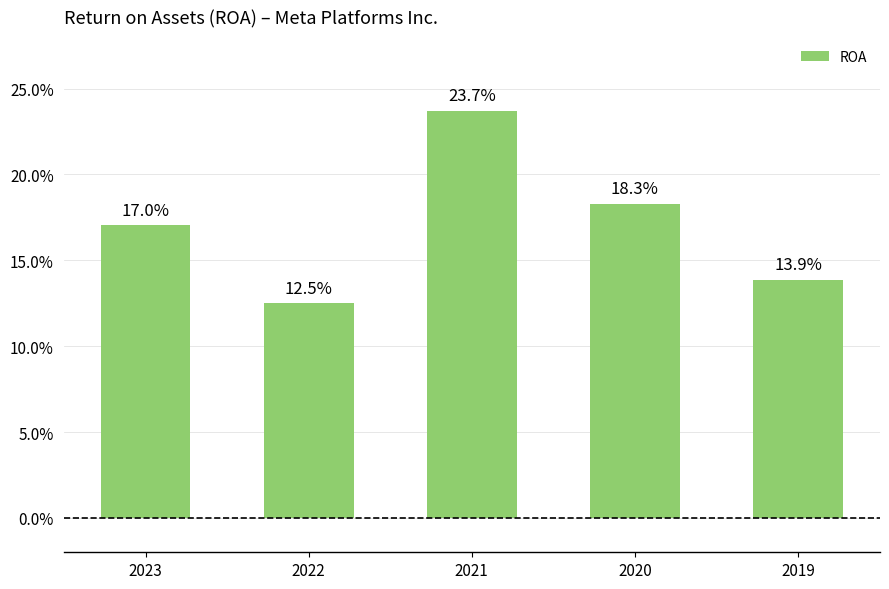

Are the bars horizontal?

No